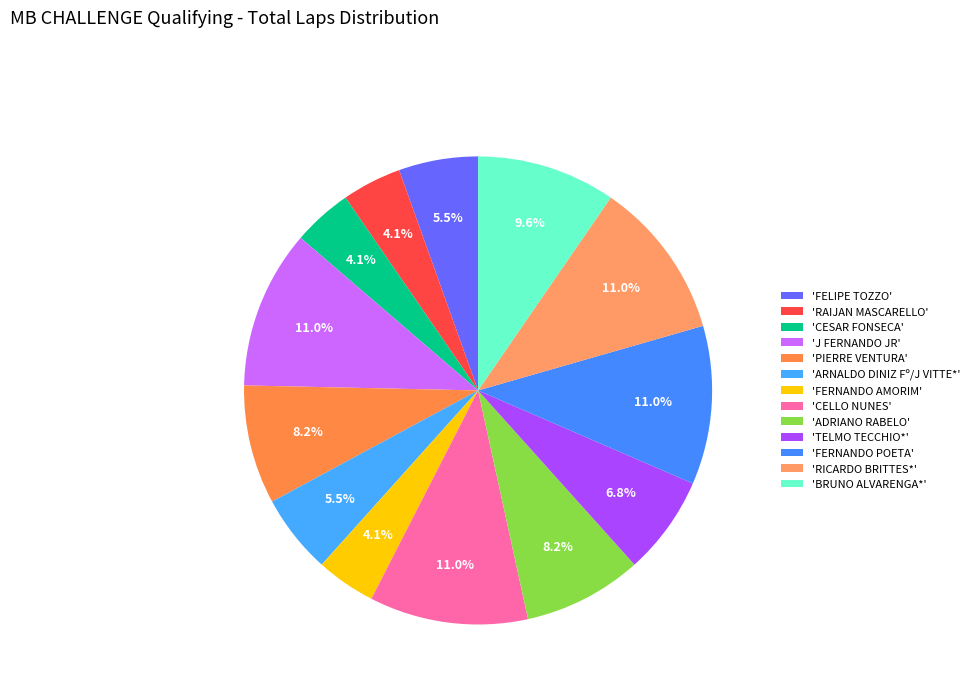

To the nearest percent, what is the average slice percentage?

8%